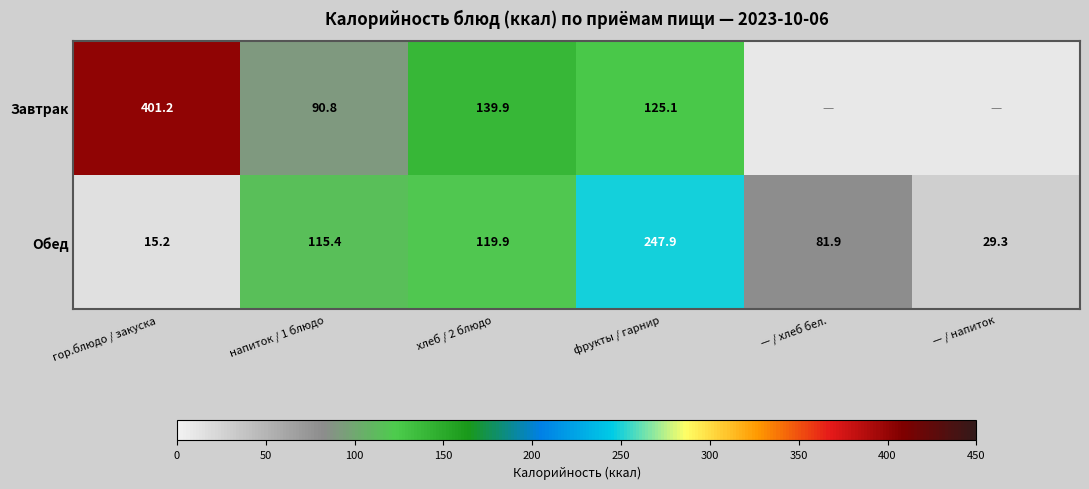

How many data points in Обед are less than 115?

3